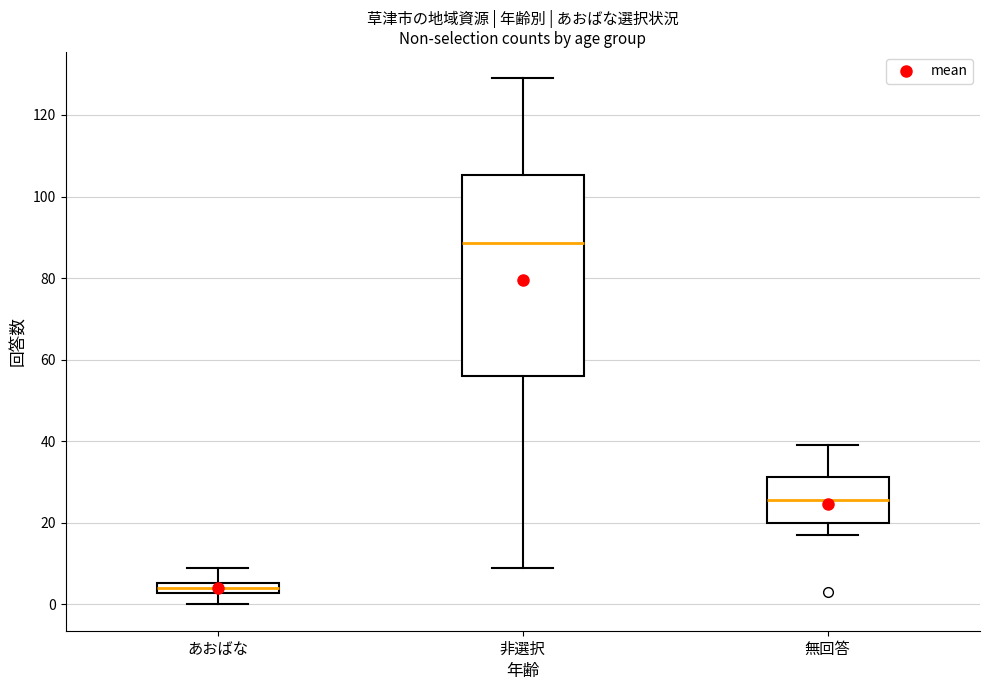

Which box's median line is the highest?

非選択